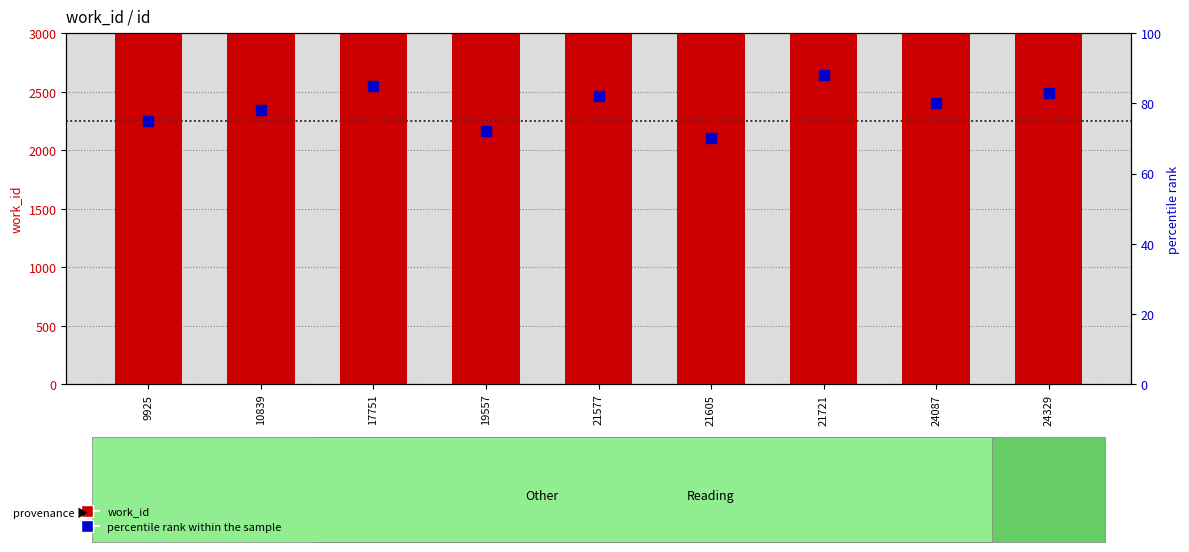

What is the total value across all series at 17751?

6774